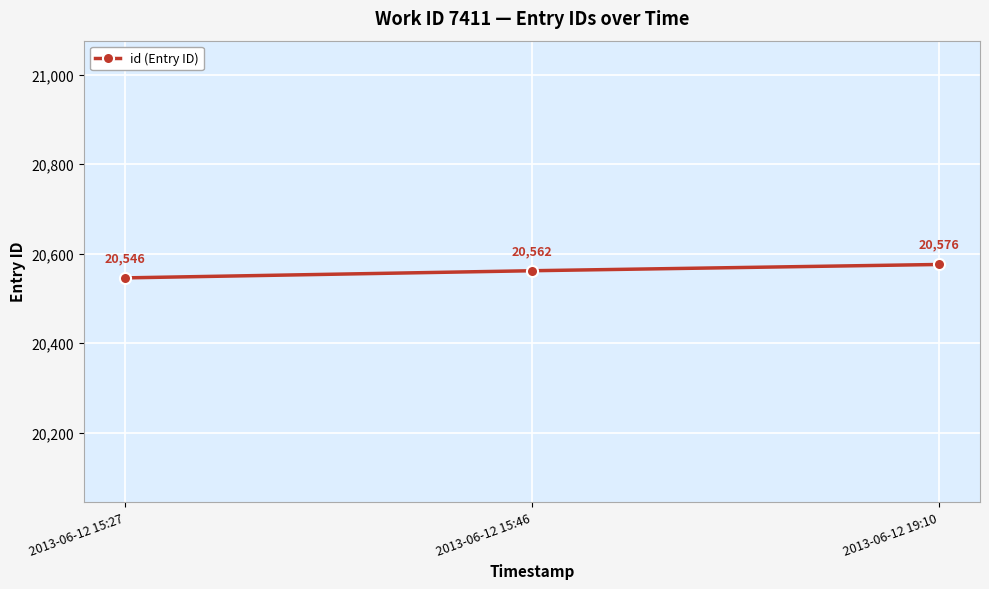

How many data points are less than 20562?

1